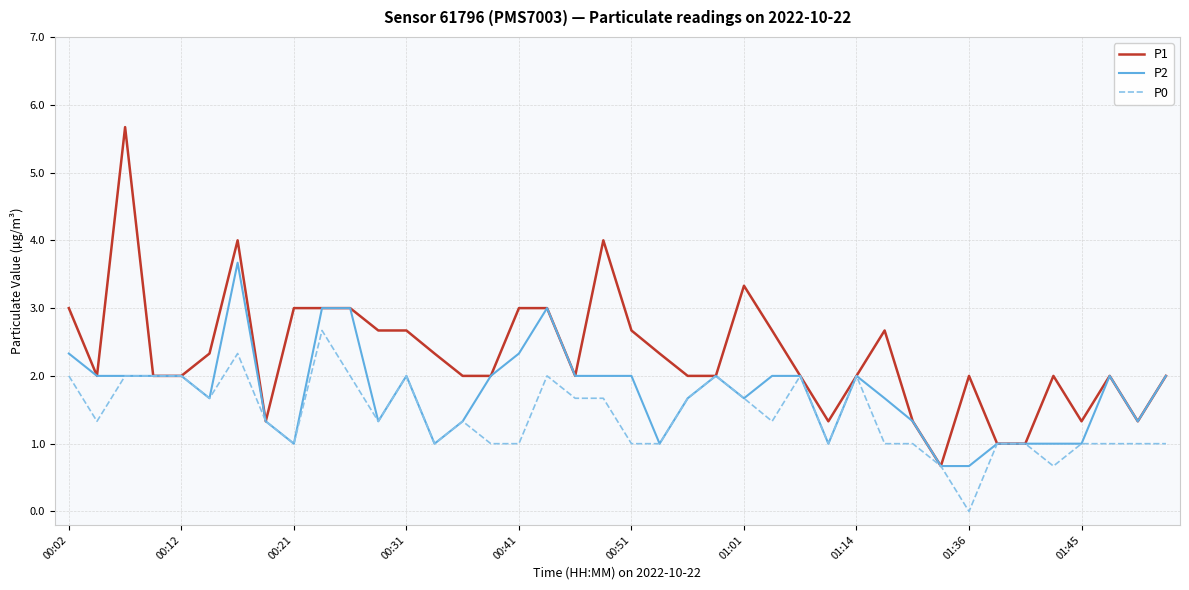

Rank the series by their maximum value, from lowest to highest.

P0, P2, P1